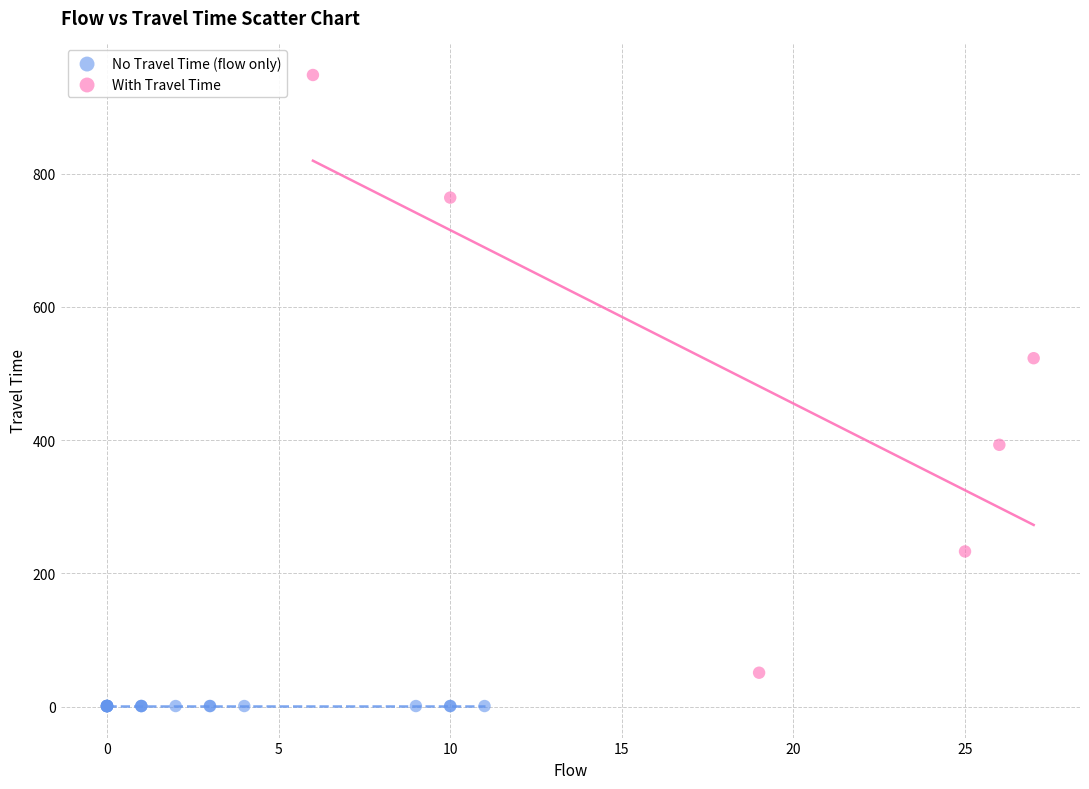

Which series reaches the minimum Y coordinate?

No Travel Time (flow only)